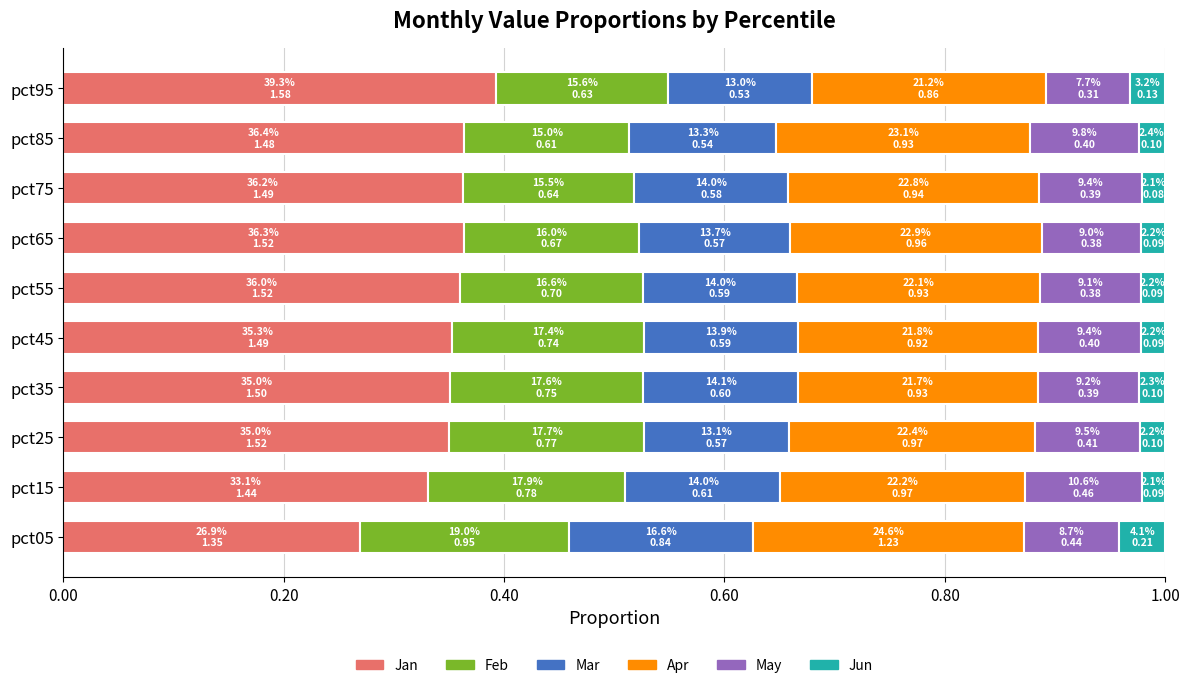

What is the total value across all series at pct65?

1.0